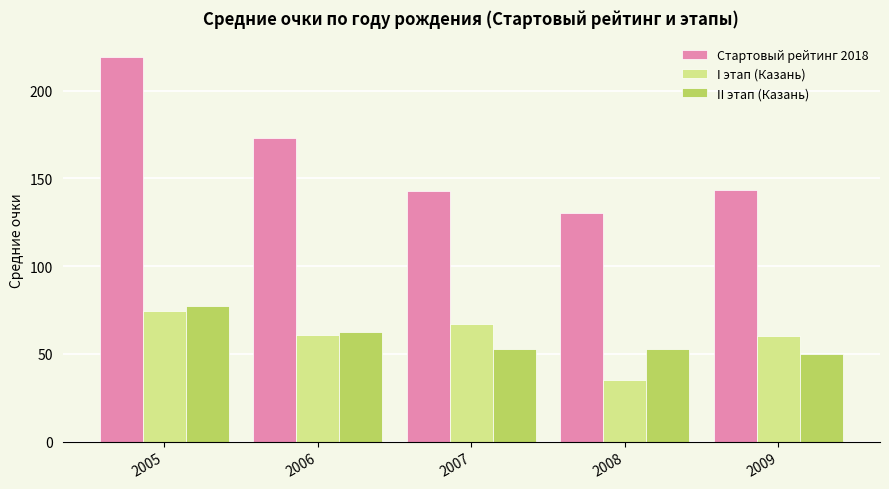

What is the difference between the highest and lowest values at 2009?

93.3